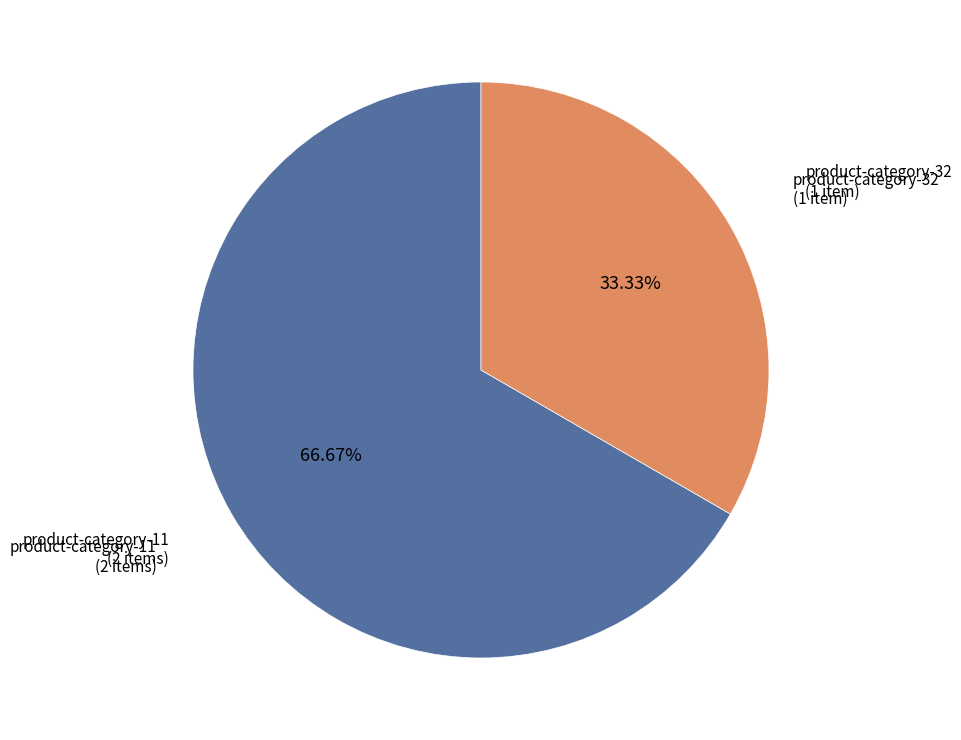

To the nearest percent, what is the average slice percentage?

50%